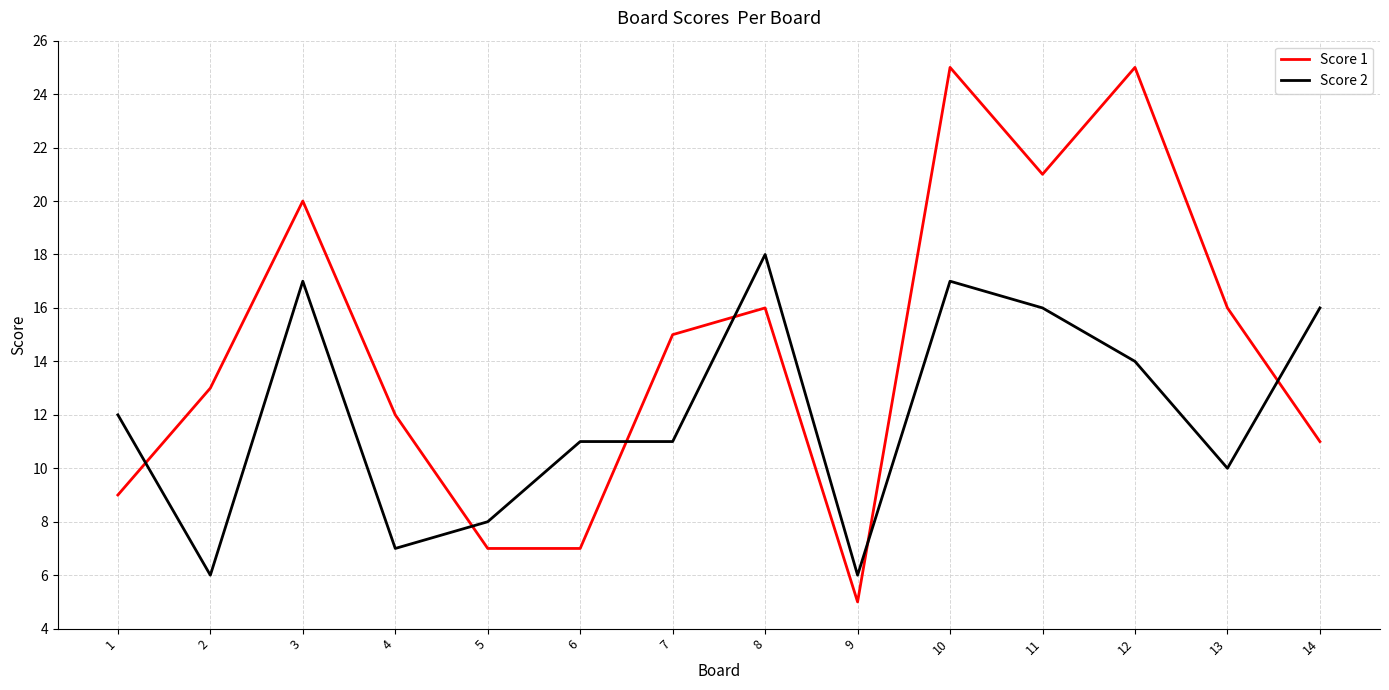

What is the highest value of the Score 1 series?

25